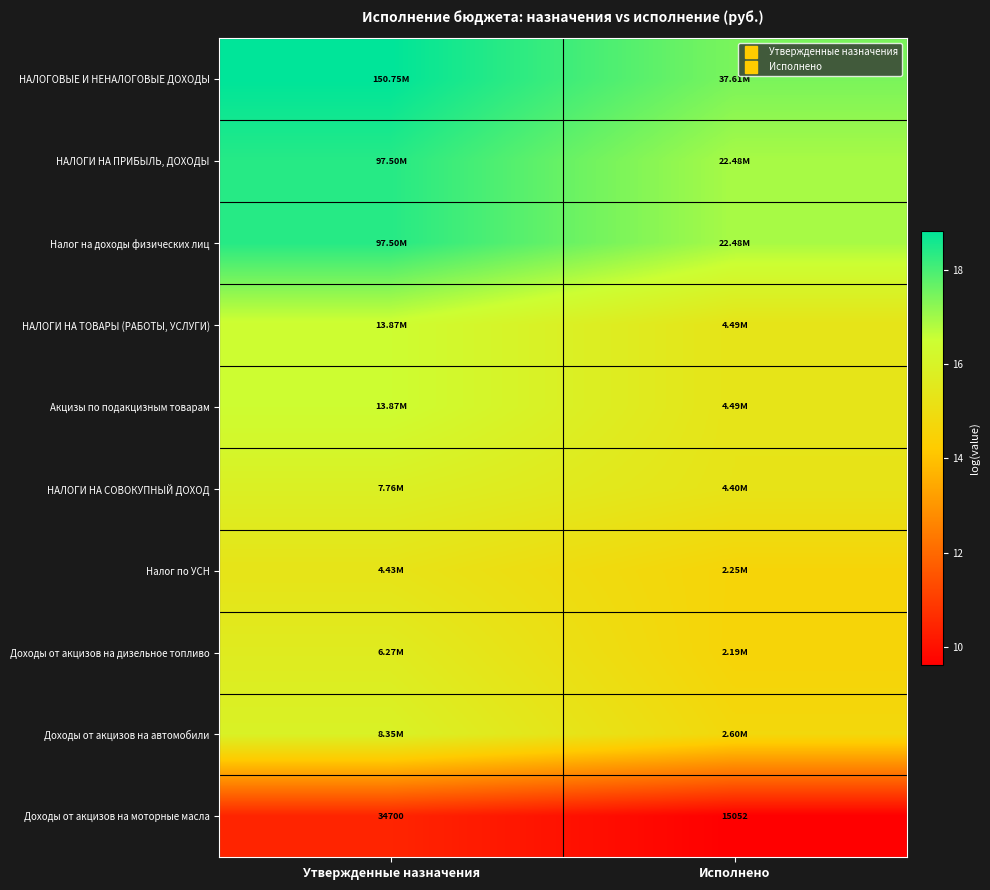

At which category is the sum across all series the highest?

Утвержденные назначения